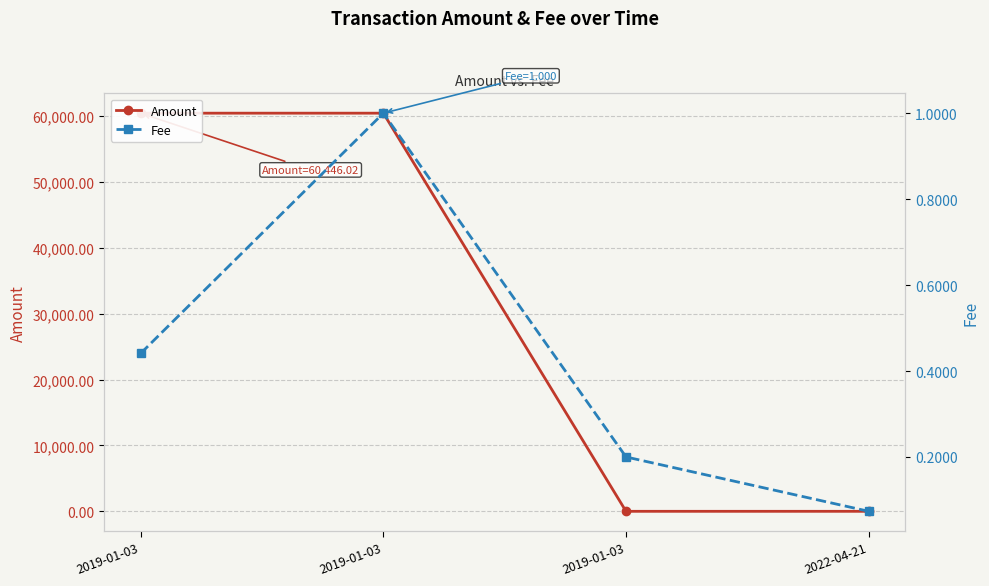

How many data points in Amount are less than 60445?

2